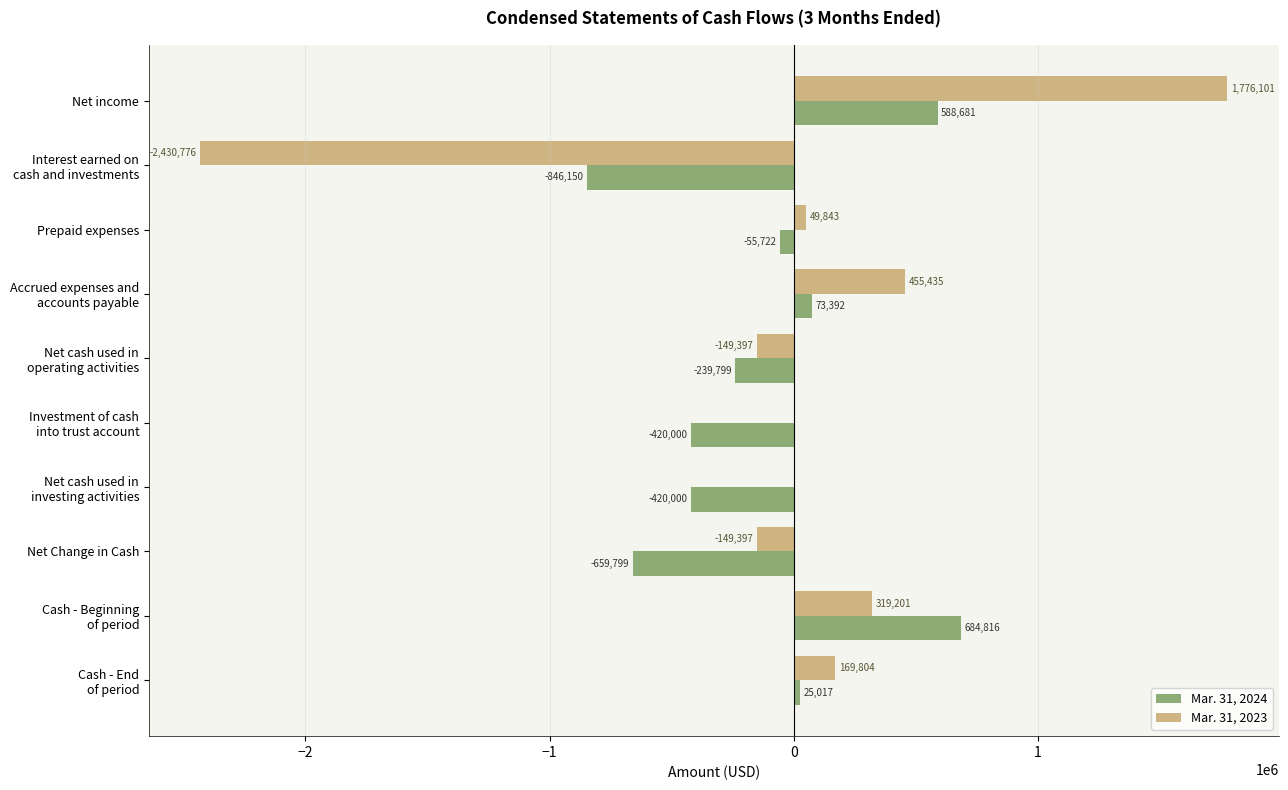

At which category does the chart reach its peak across all series?

Net income